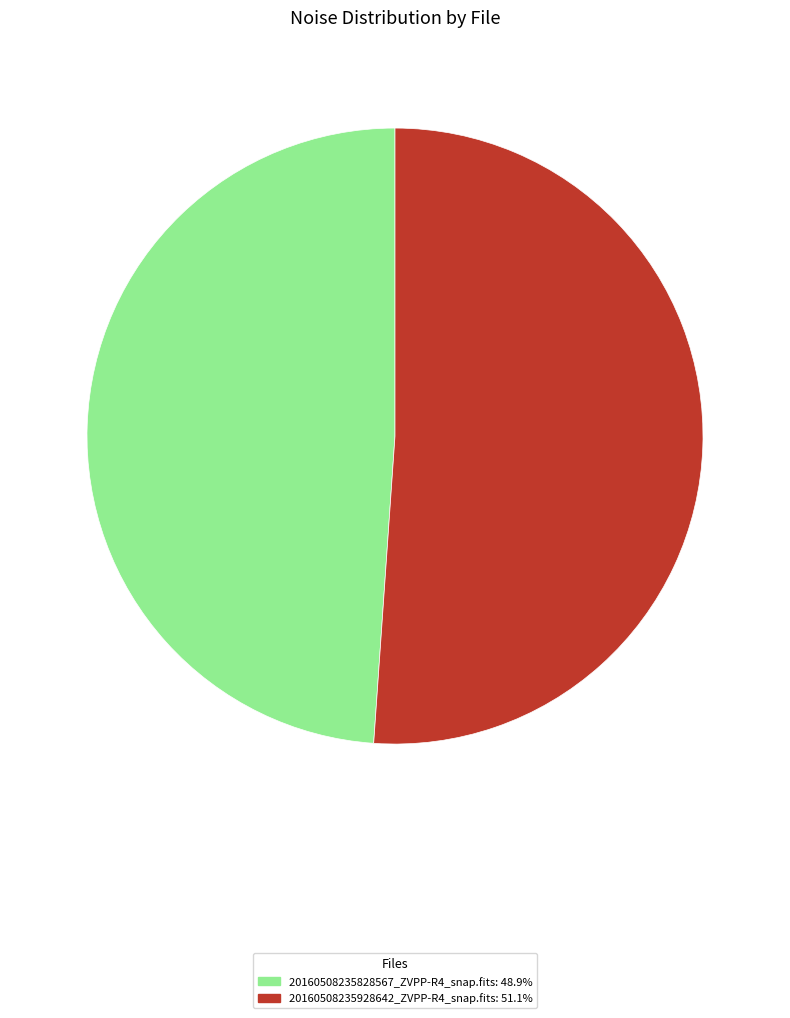

True or false: 20160508235828567_ZVPP-R4_snap.fits accounts for 59% of the total.

False